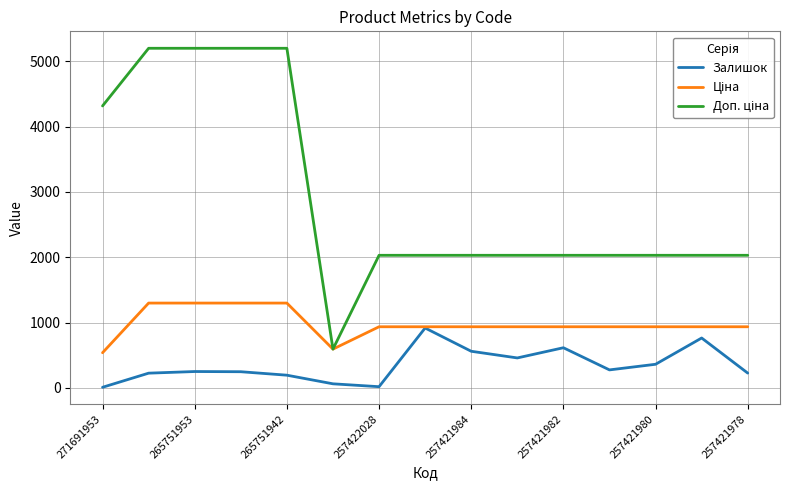

What is the maximum value shown in the chart?

5198.0